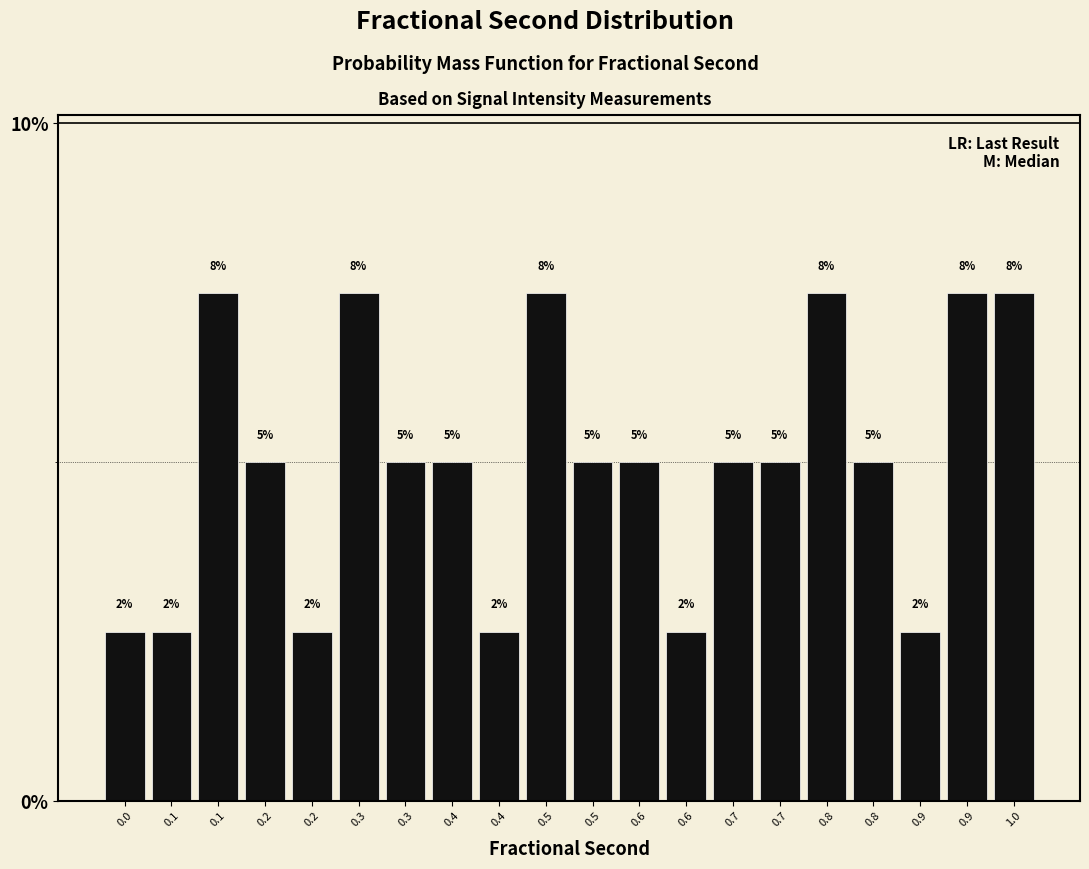

Does the chart contain any negative values?

No